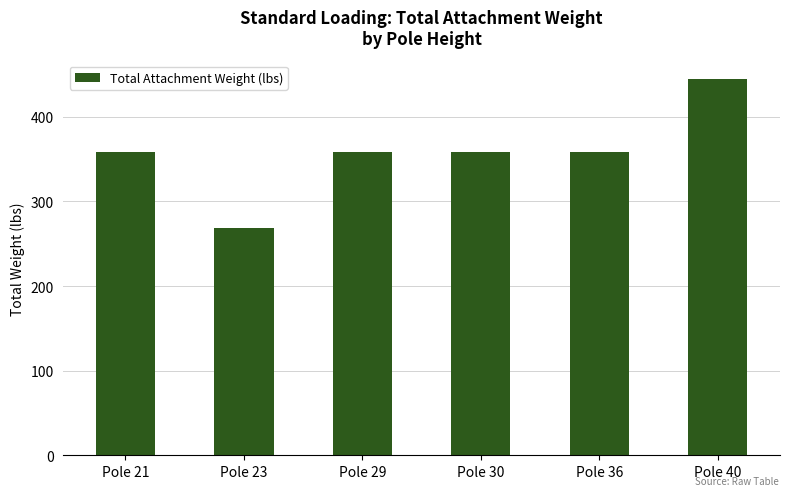

The chart shows a value of 157.7 at Pole 29. True or false?

False